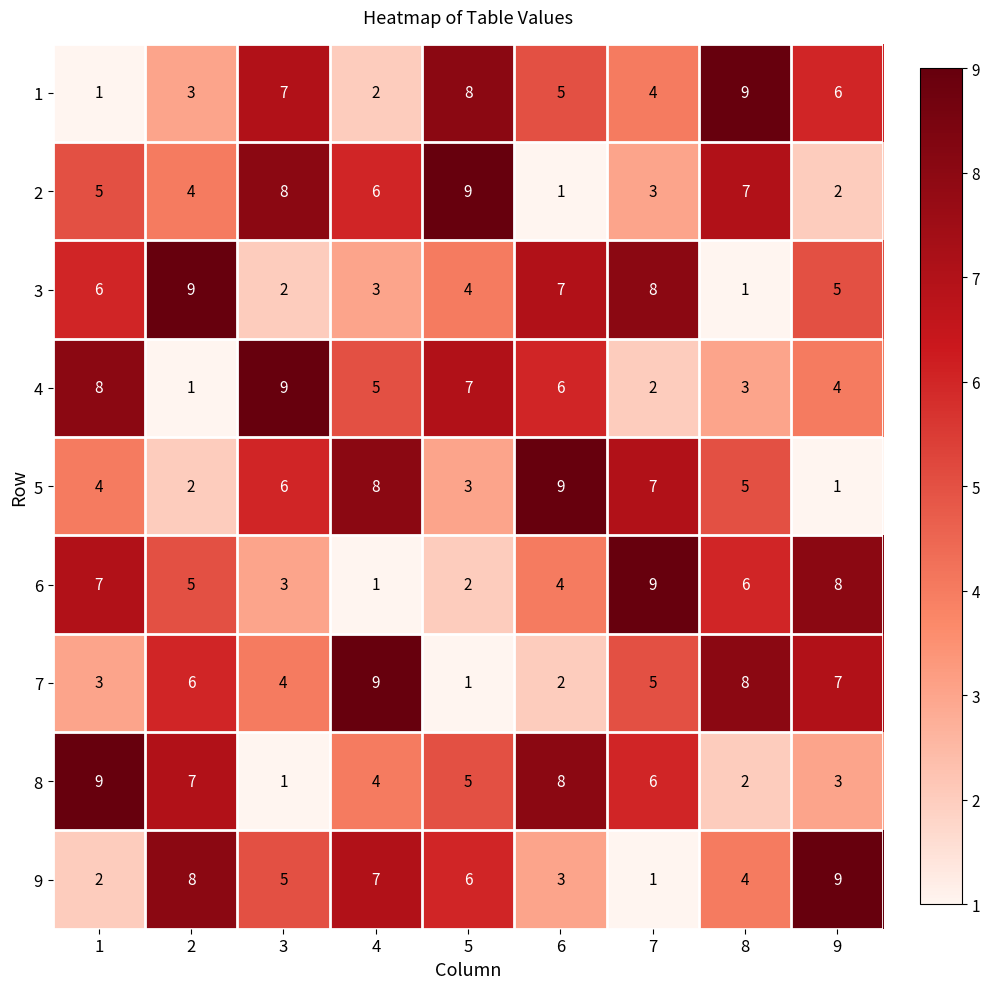

Is it true that 9 equals 3 at 6?

True